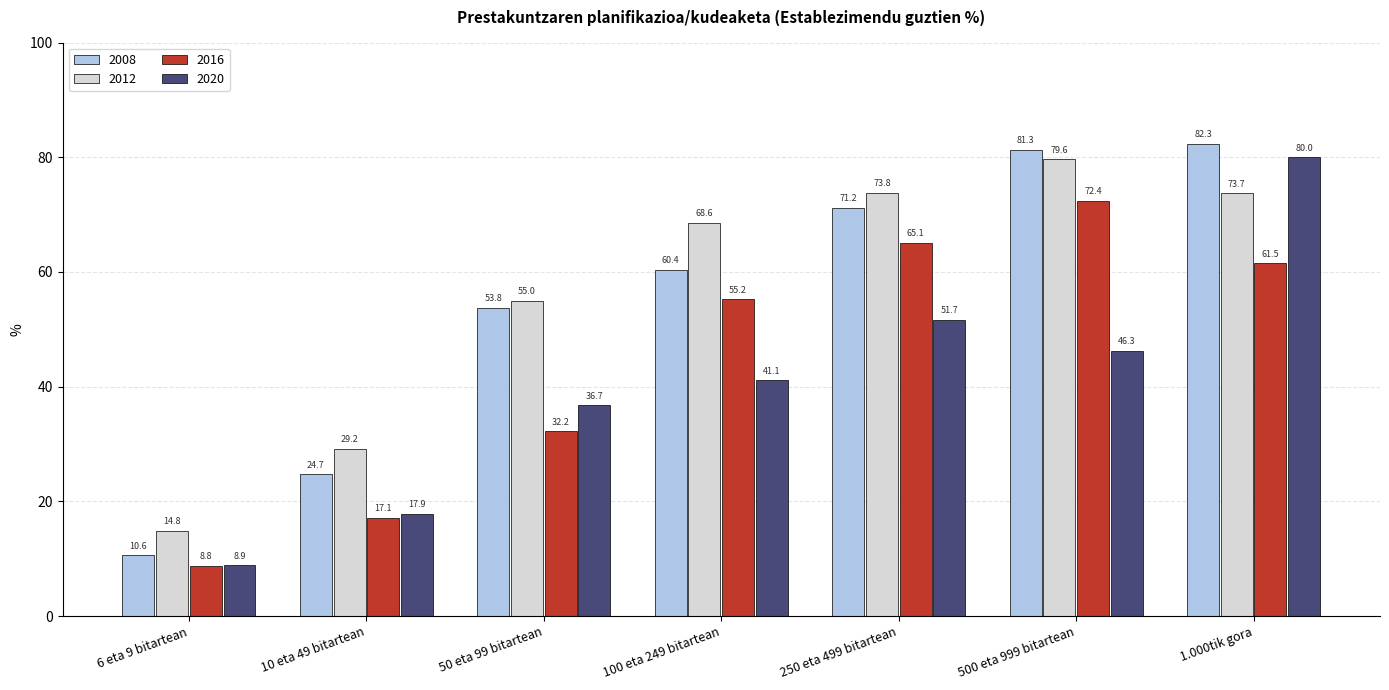

How many groups of bars are there?

7